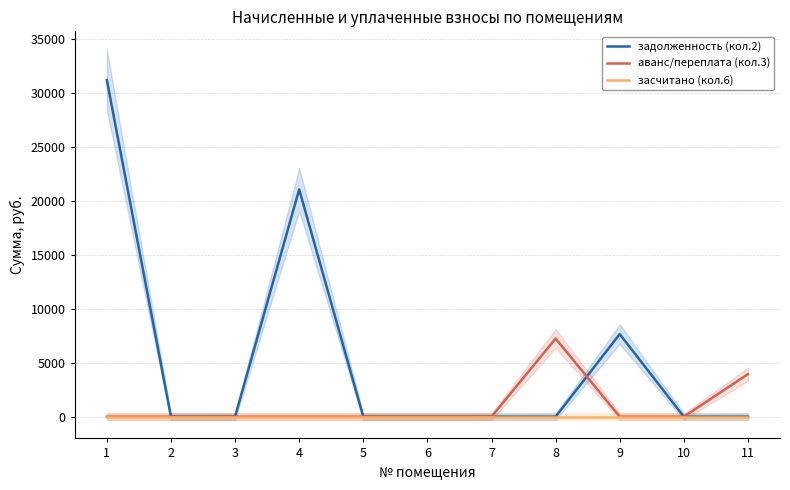

In аванс/переплата (кол.3), how many points are higher than both neighbors (excluding endpoints)?

1